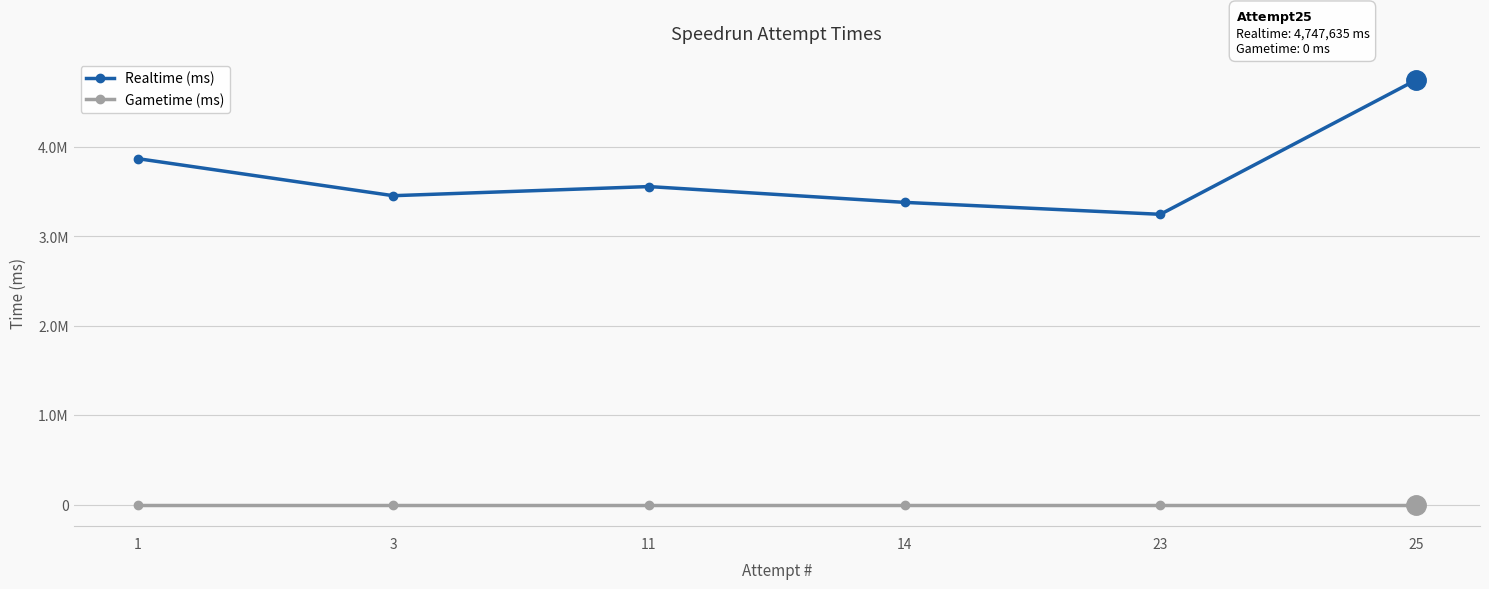

Which category has the lowest value in the Realtime (ms) series?

23